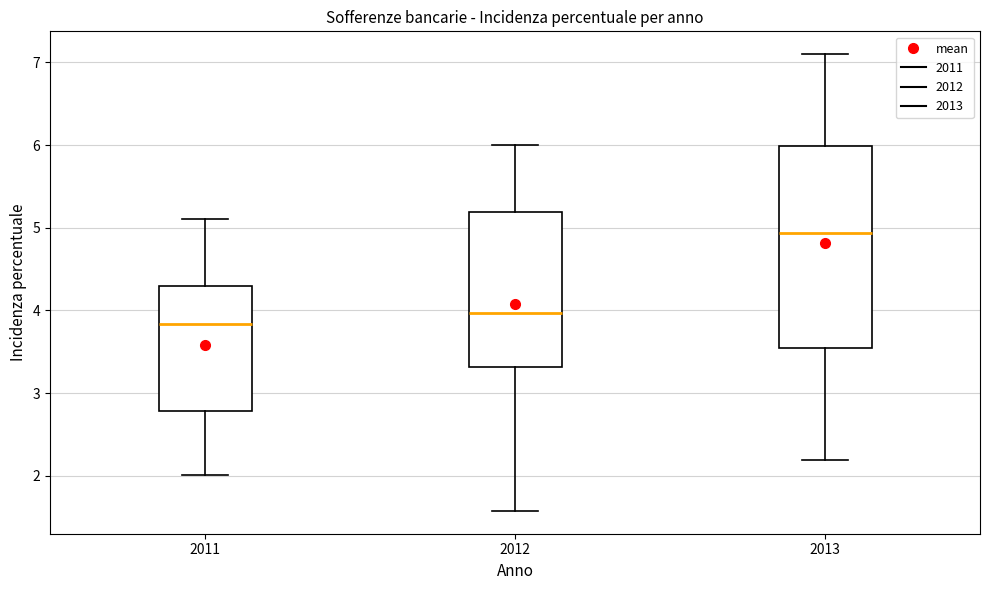

Which box's median line is the highest?

2013